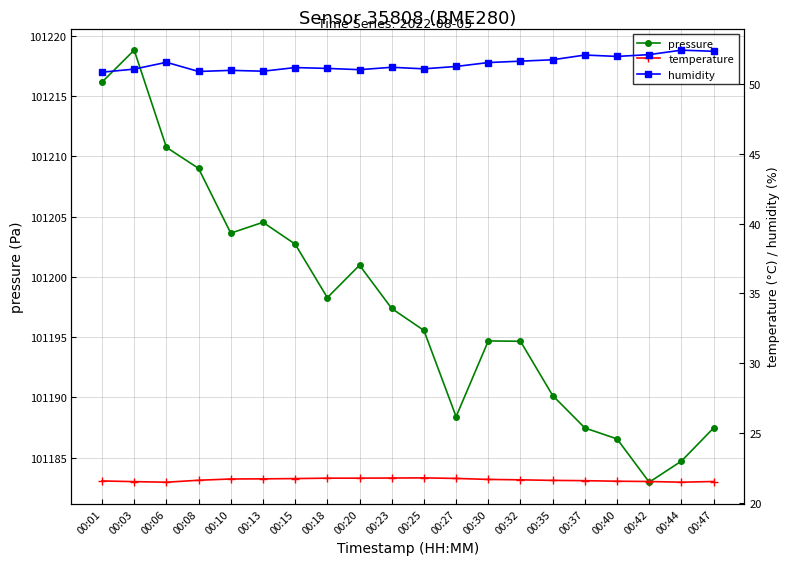

Which series changed the most between 00:15 and 00:23?

pressure